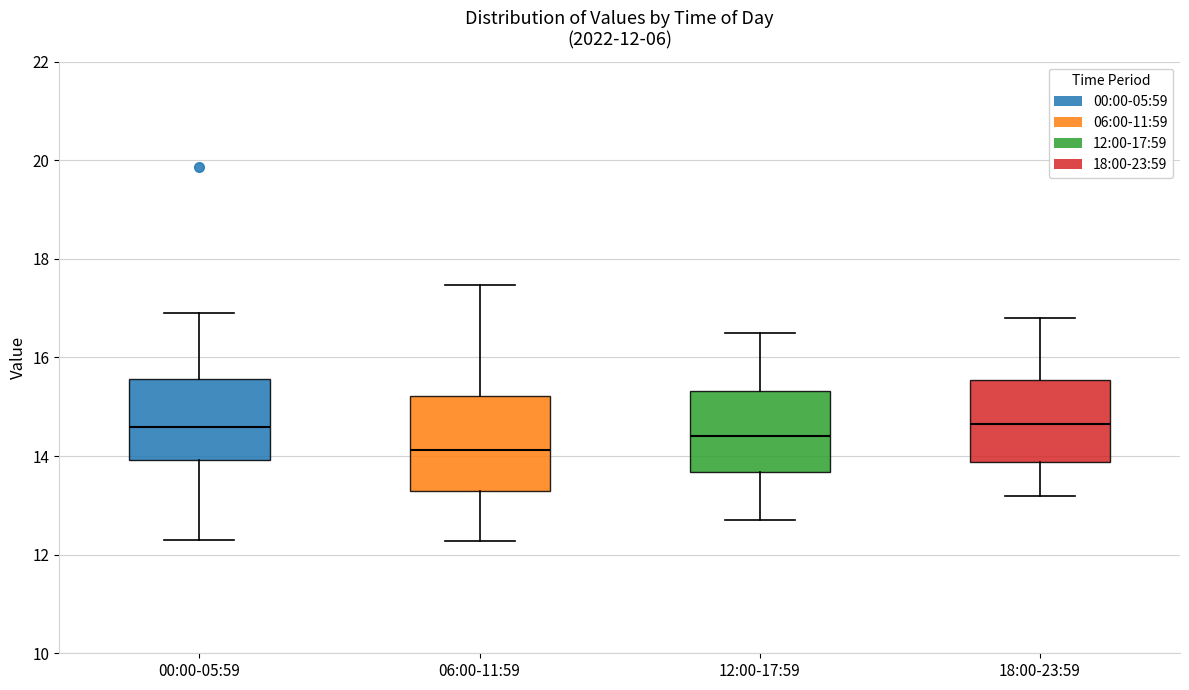

Which box is the tallest, from its lower edge to its upper edge?

06:00-11:59